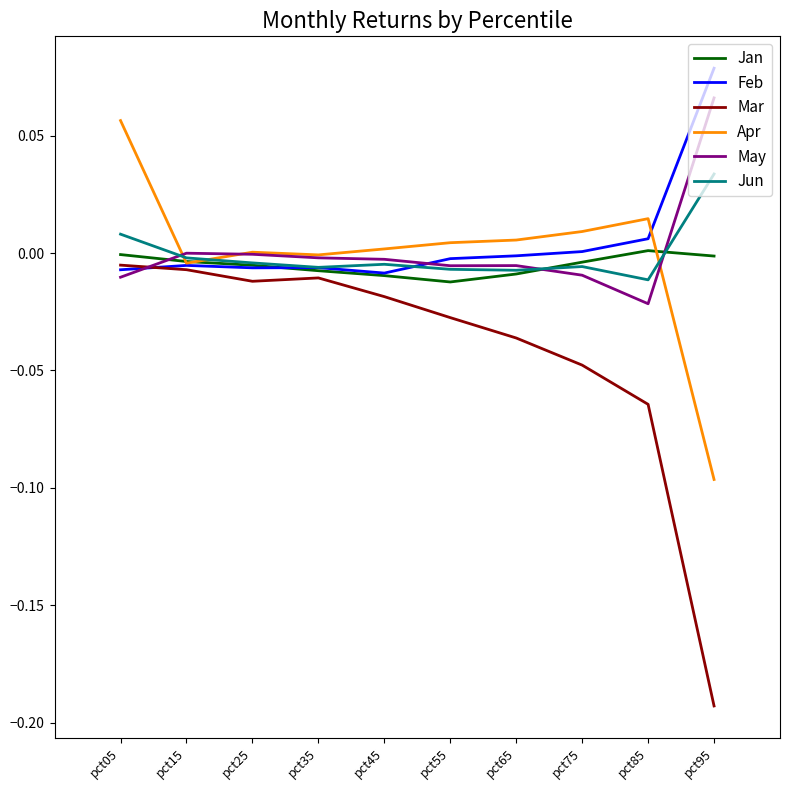

At which category is the sum across all series the highest?

pct05